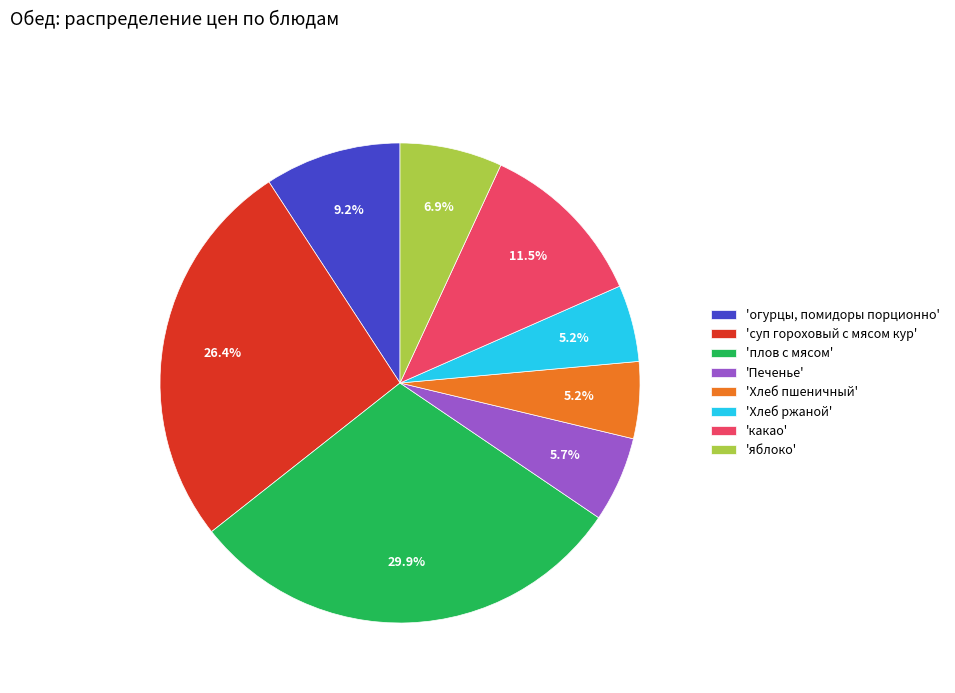

Count the number of slices in the pie.

8